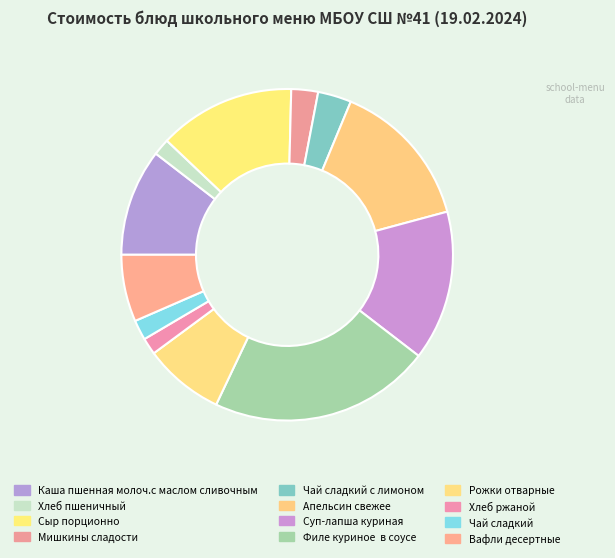

How many slices are in this pie chart?

12